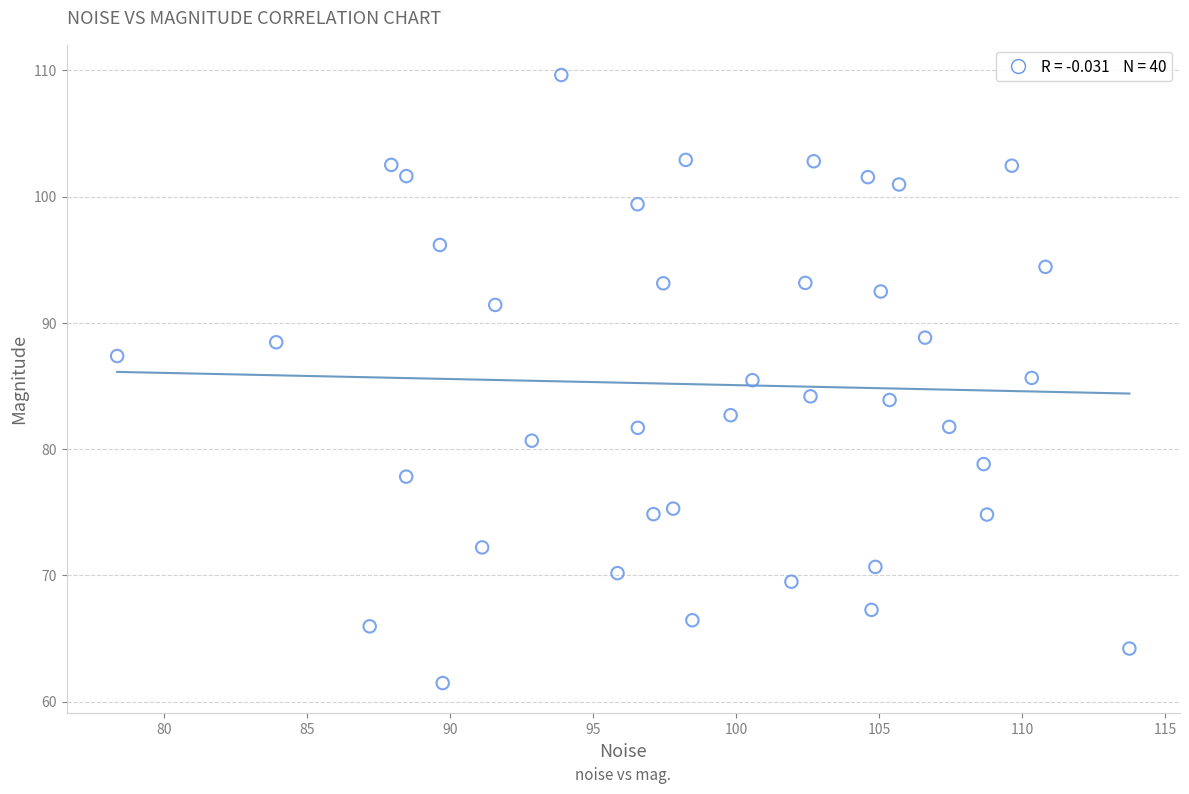

What is the range of Y values (max minus min)?

48.2